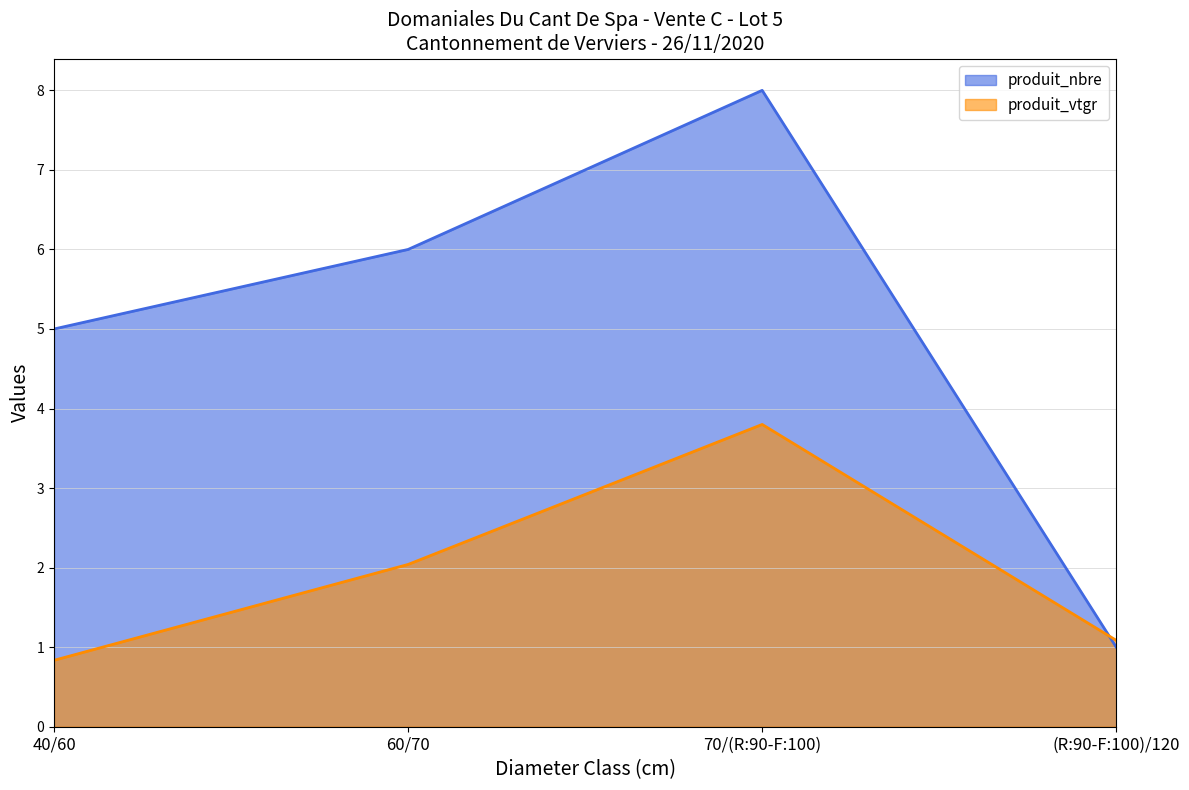

What is the difference between the second highest and minimum values in the produit_vtgr series?

1.2